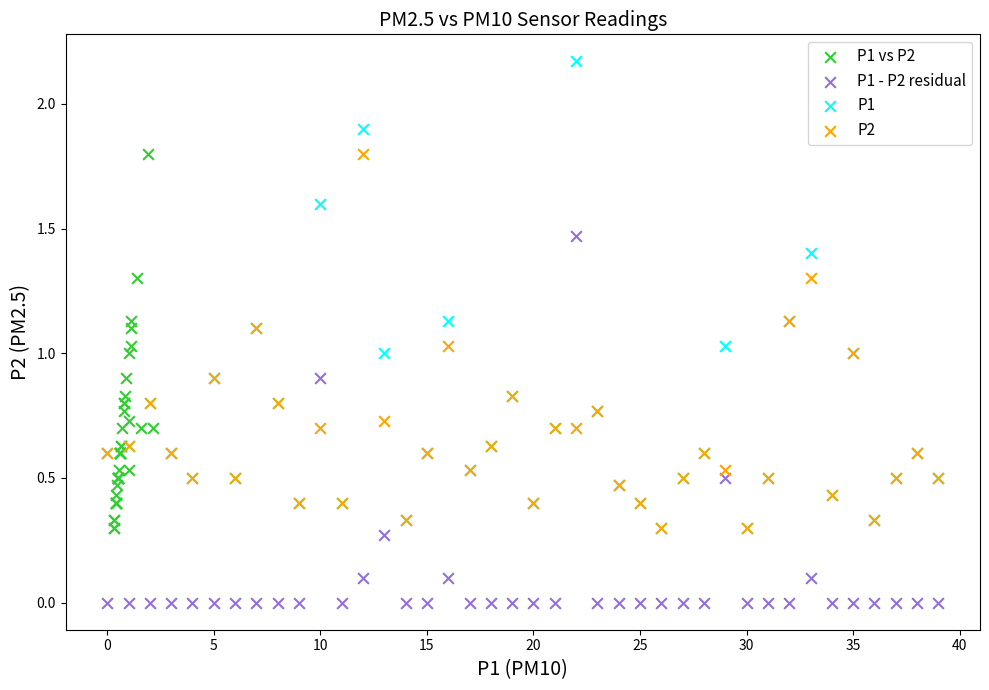

What are all the series names shown in the legend?

P1 vs P2, P1 - P2 residual, P1, P2